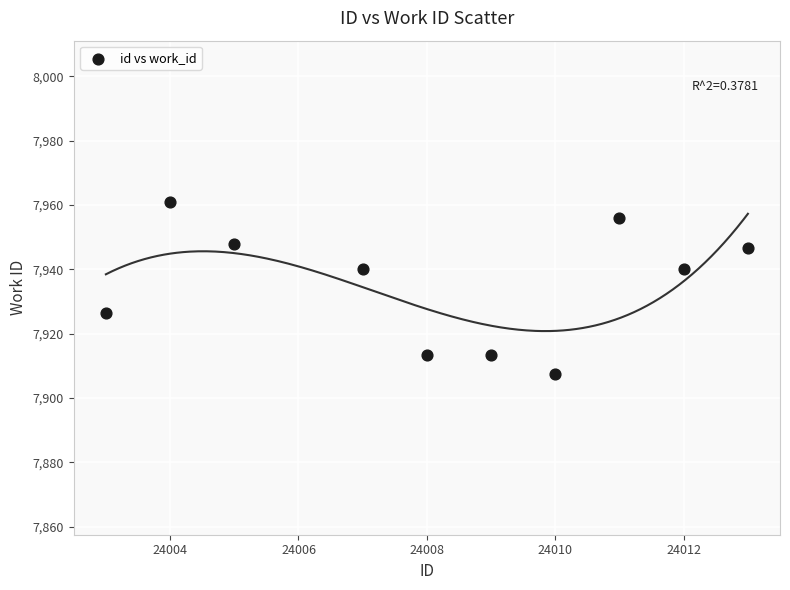

What is the range of X values (max minus min)?

10.0